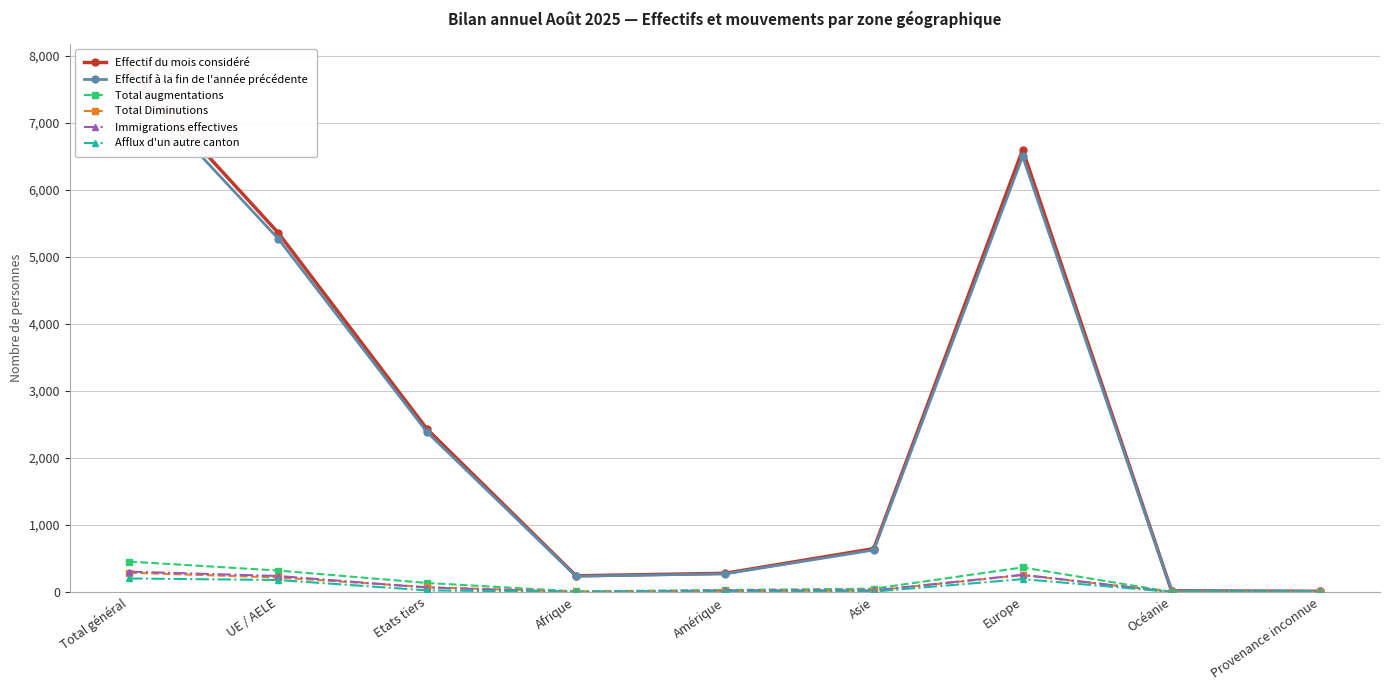

True or false: Total augmentations and Immigrations effectives cross at least once.

False